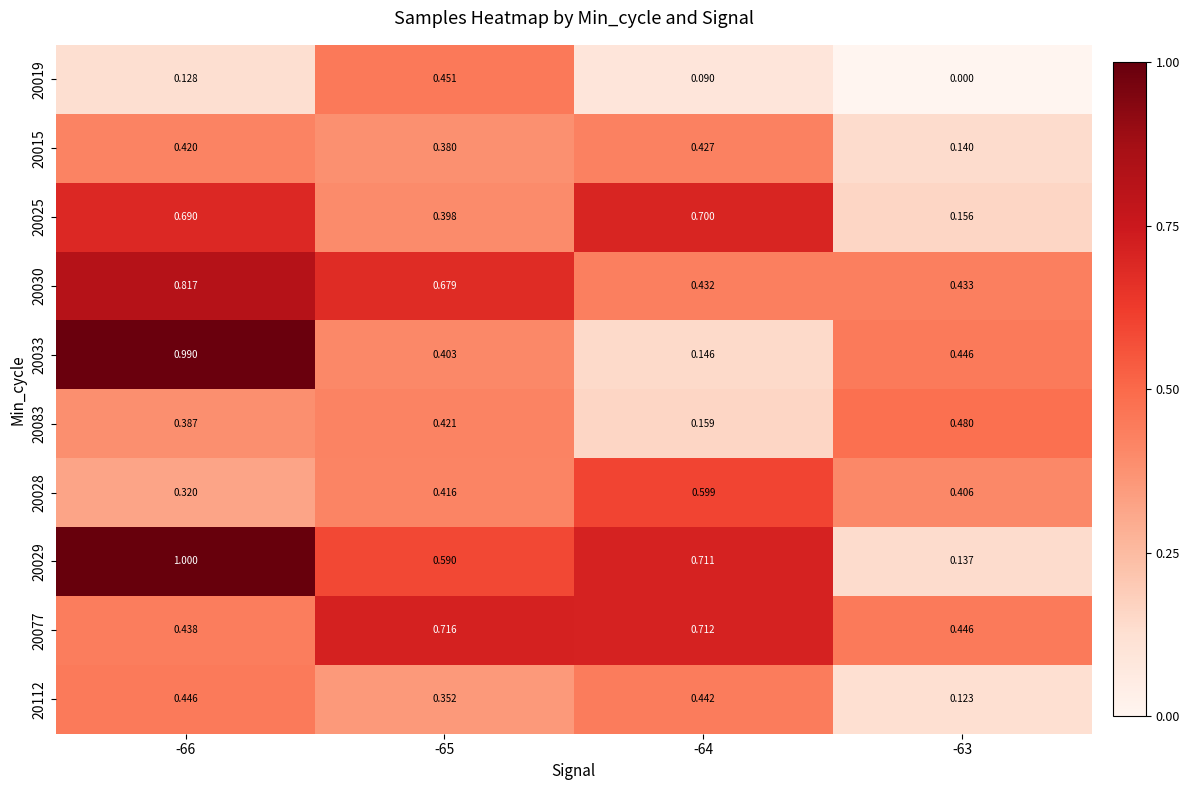

Is the value of 20028 at -66 greater than the value of 20029 at -63?

Yes